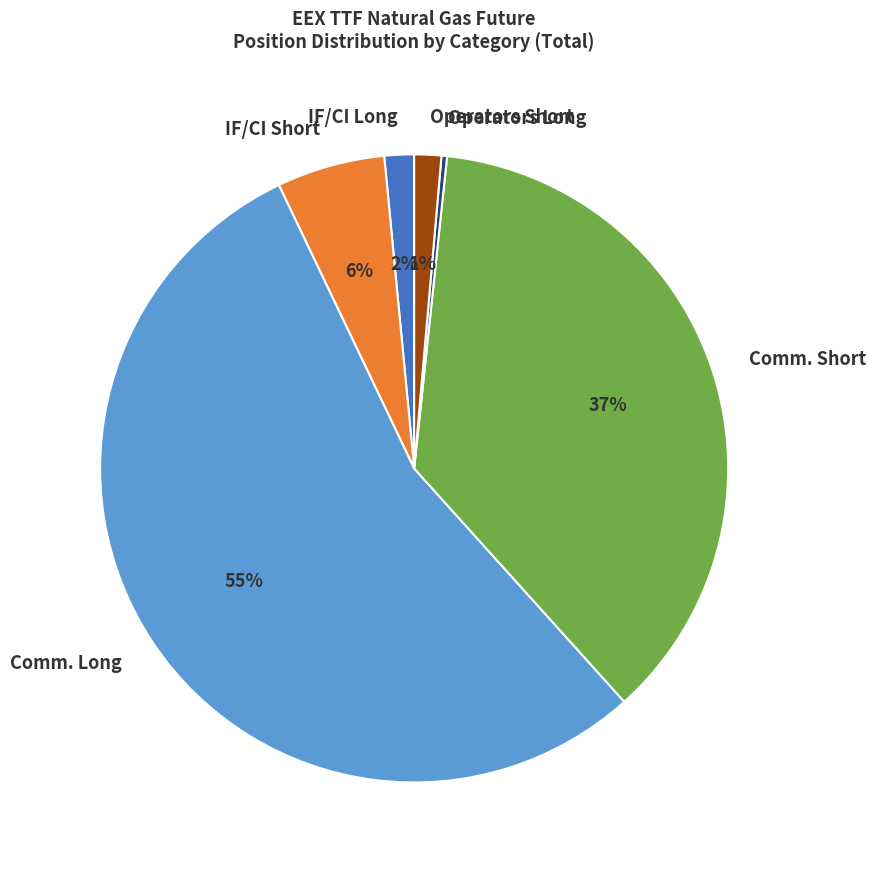

True or false: IF/CI Short accounts for 13% of the total.

False